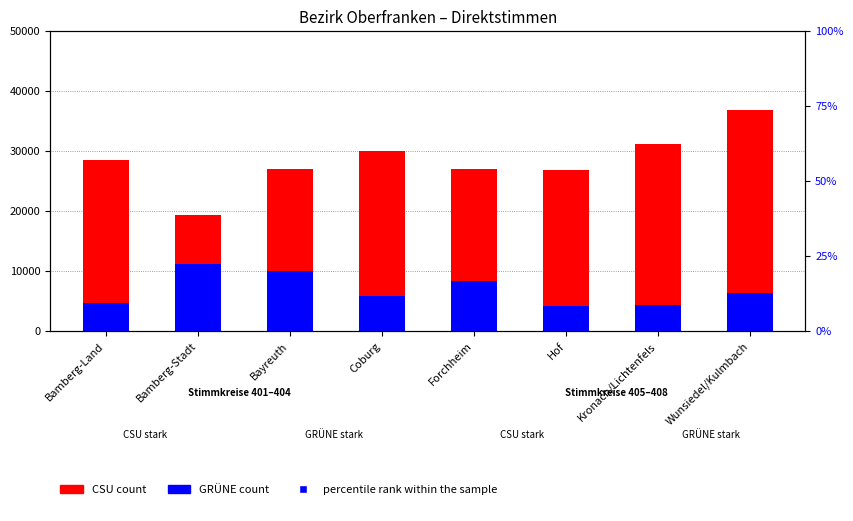

Which series has the widest spread of Y values?

CSU (count)